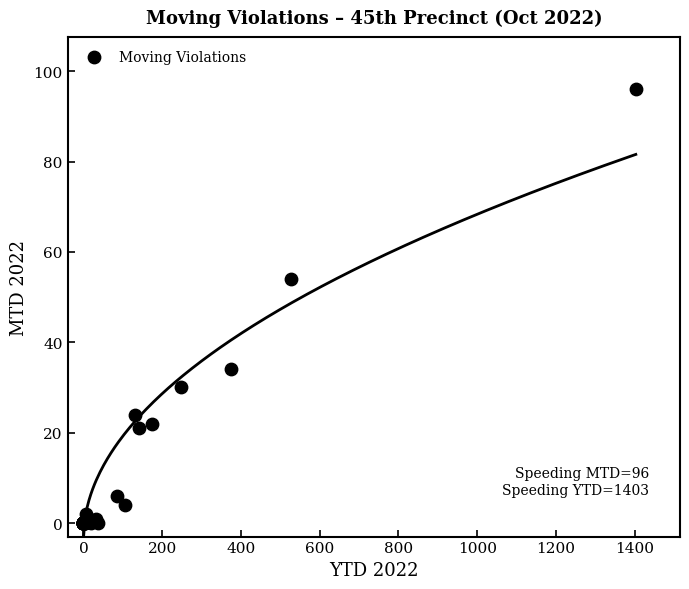

What Y value in the scatter plot is closest to 48?

54